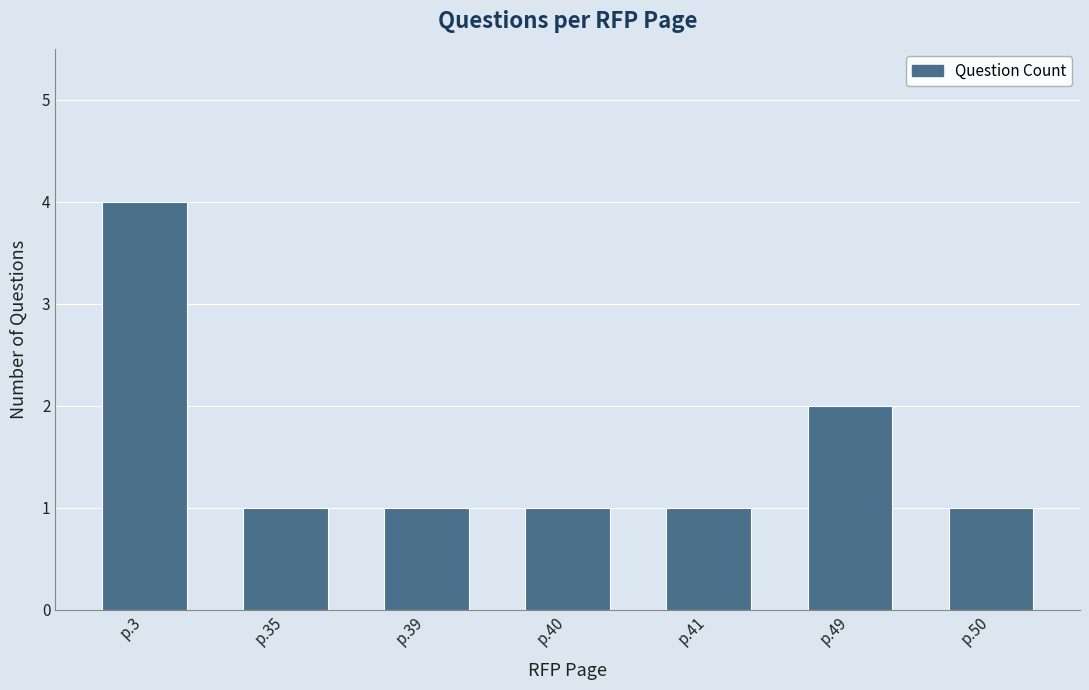

Which has a higher value, p.49 or p.41?

p.49